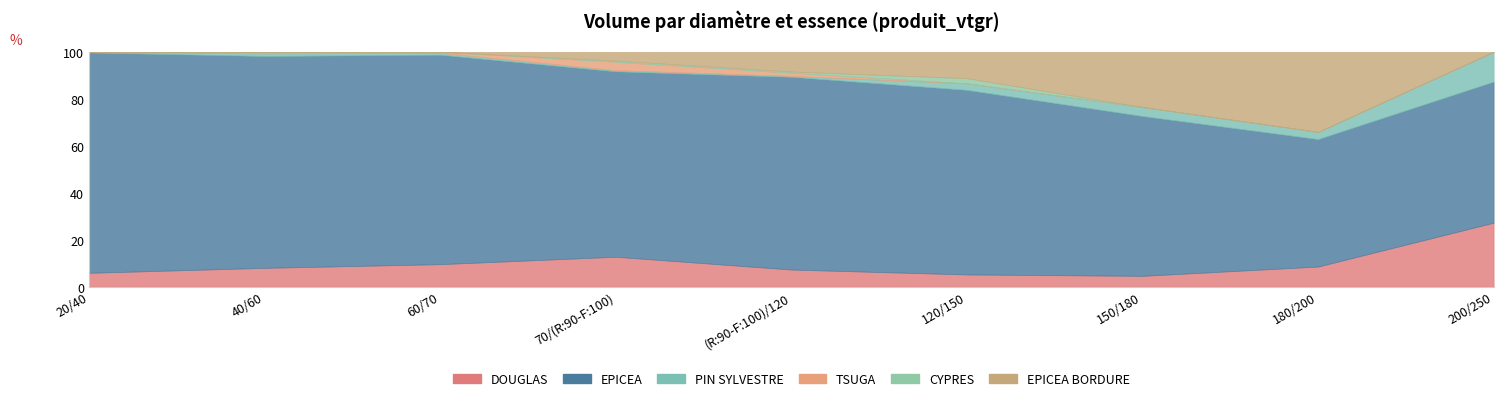

Where is the first local maximum for PIN SYLVESTRE?

40/60